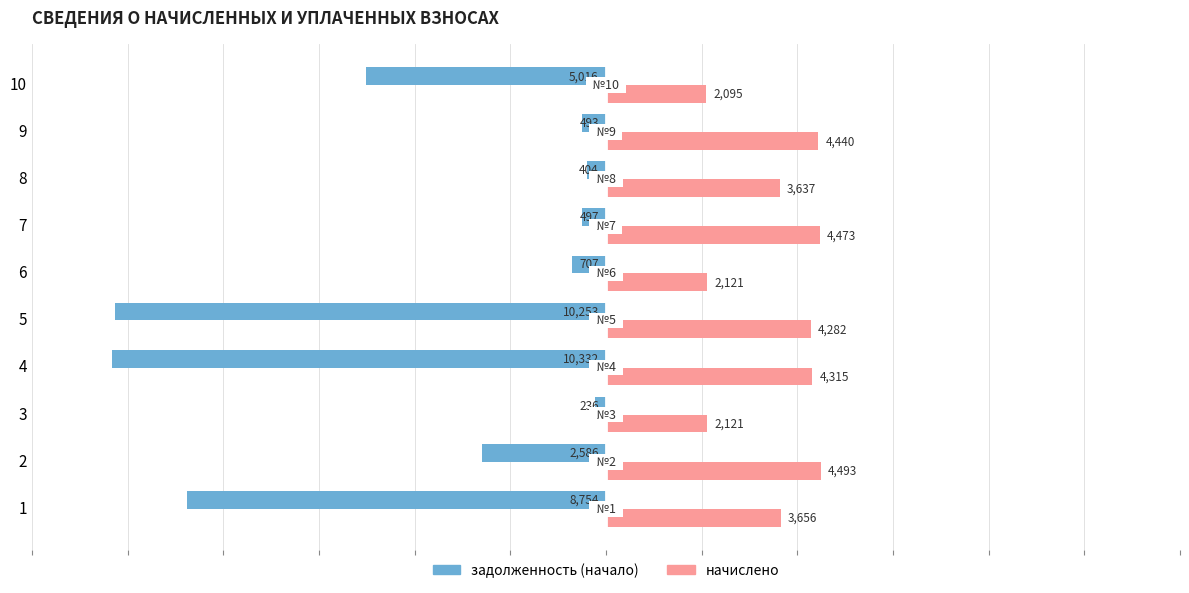

What is the difference between the начислено values at 7 and 8?

836.7